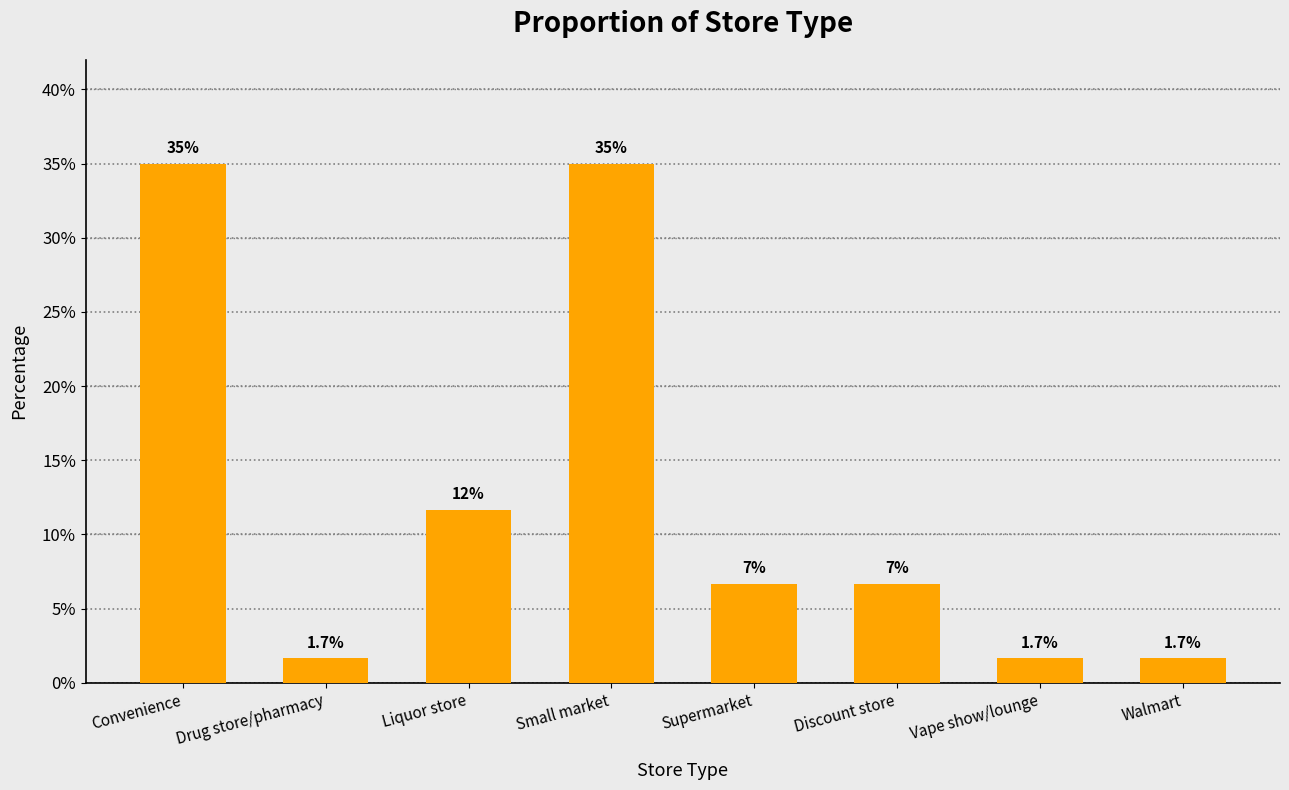

True or false: the data shows 0.1 at Discount store.

True